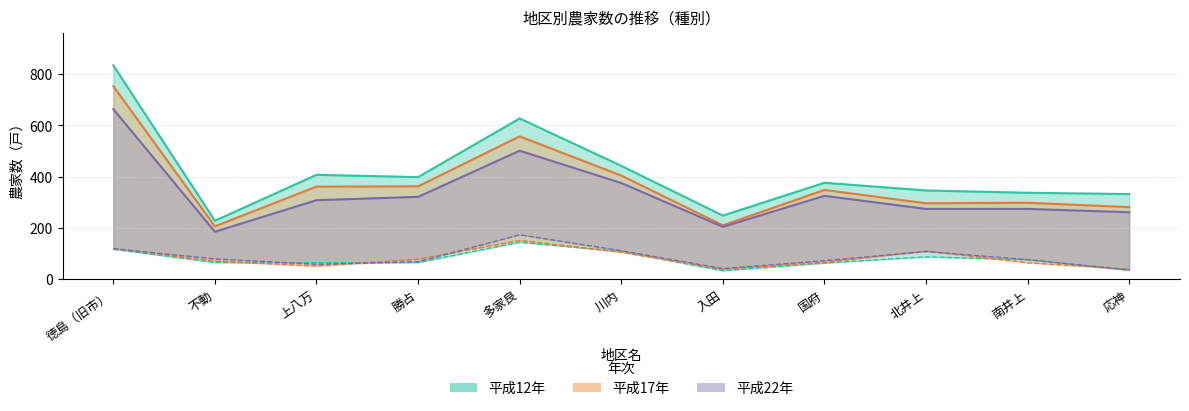

Rank the series by their maximum value, from highest to lowest.

平成12年（合計）, 平成17年（合計）, 平成22年（合計）